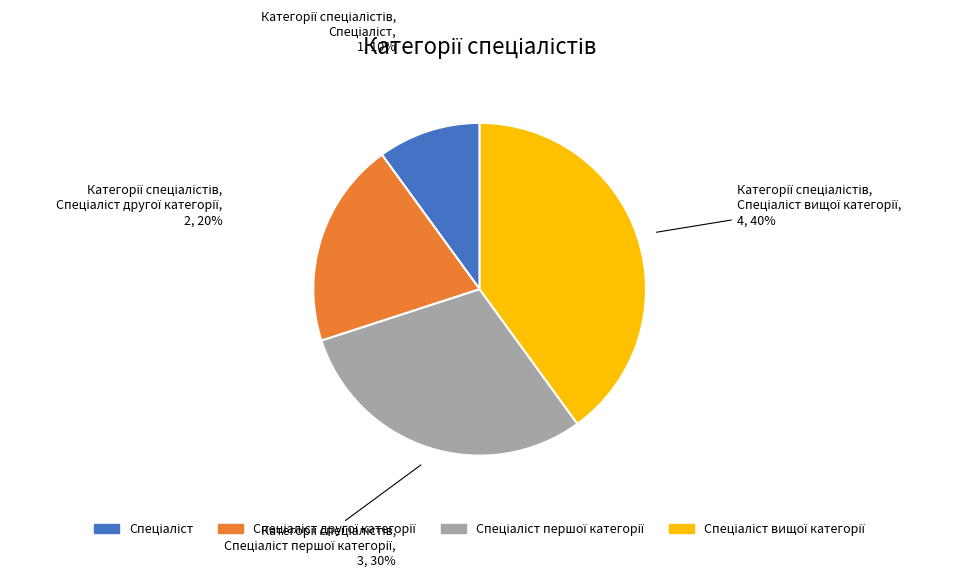

Is there any slice that represents more than half of the pie?

No